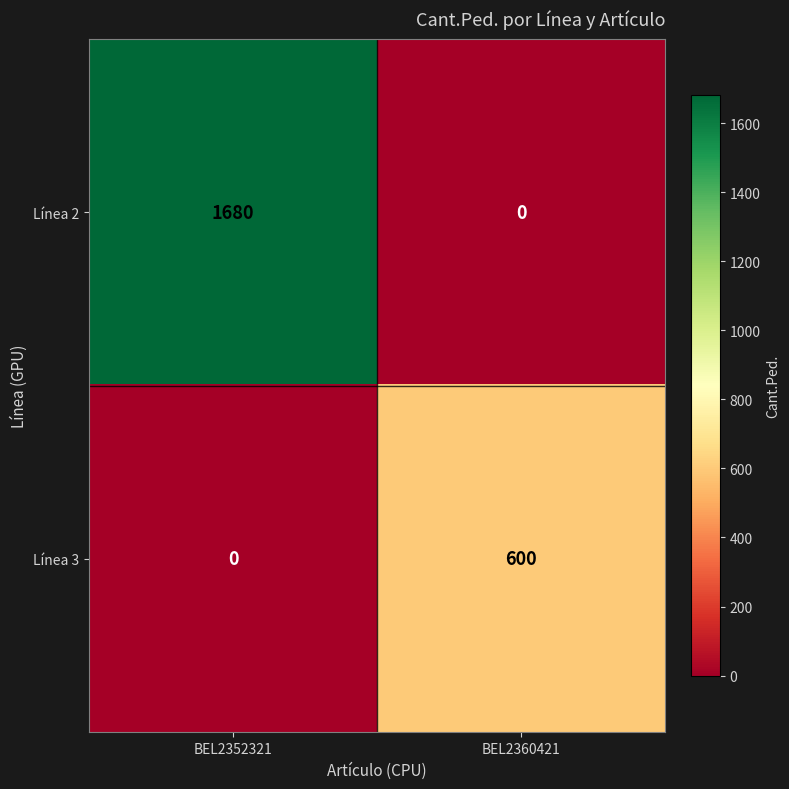

Rank the series by their maximum value, from lowest to highest.

Línea 3, Línea 2